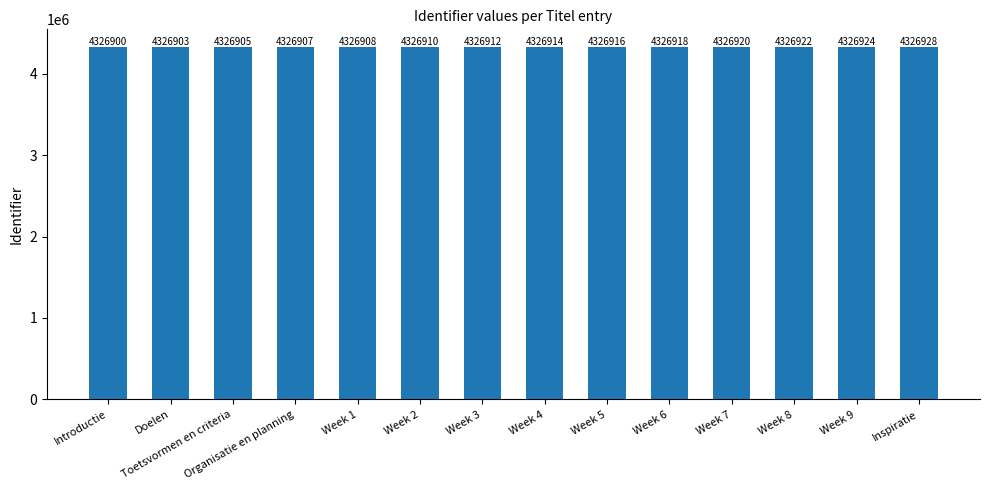

The value at Organisatie en planning is 2215986. True or false?

False